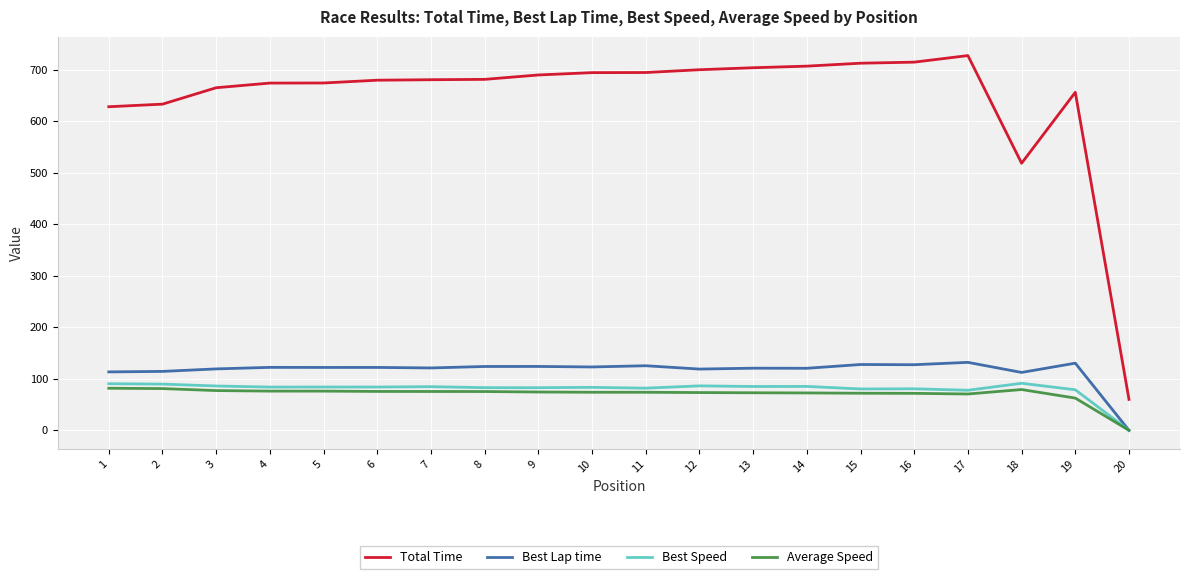

What are all the series names shown in the legend?

Total Time, Best Lap time, Best Speed, Average Speed